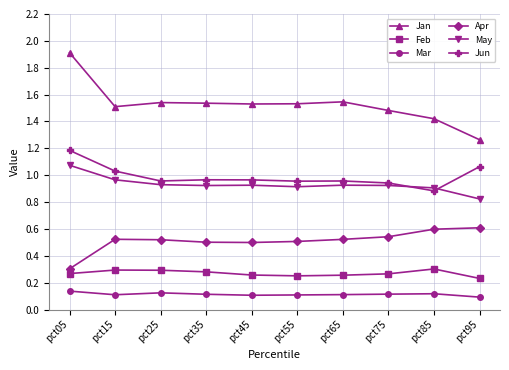

True or false: Jun and Mar cross at least once.

False